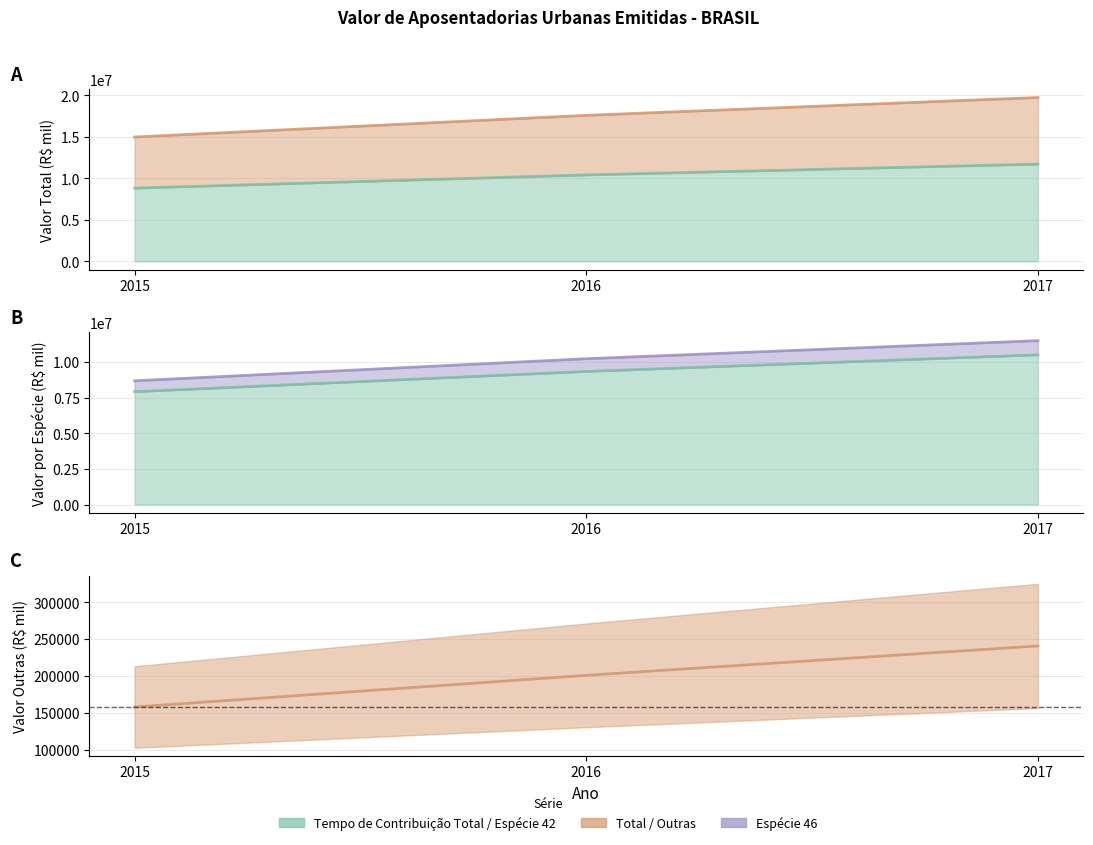

List the labels in order of value, smallest first.

2015, 2016, 2017